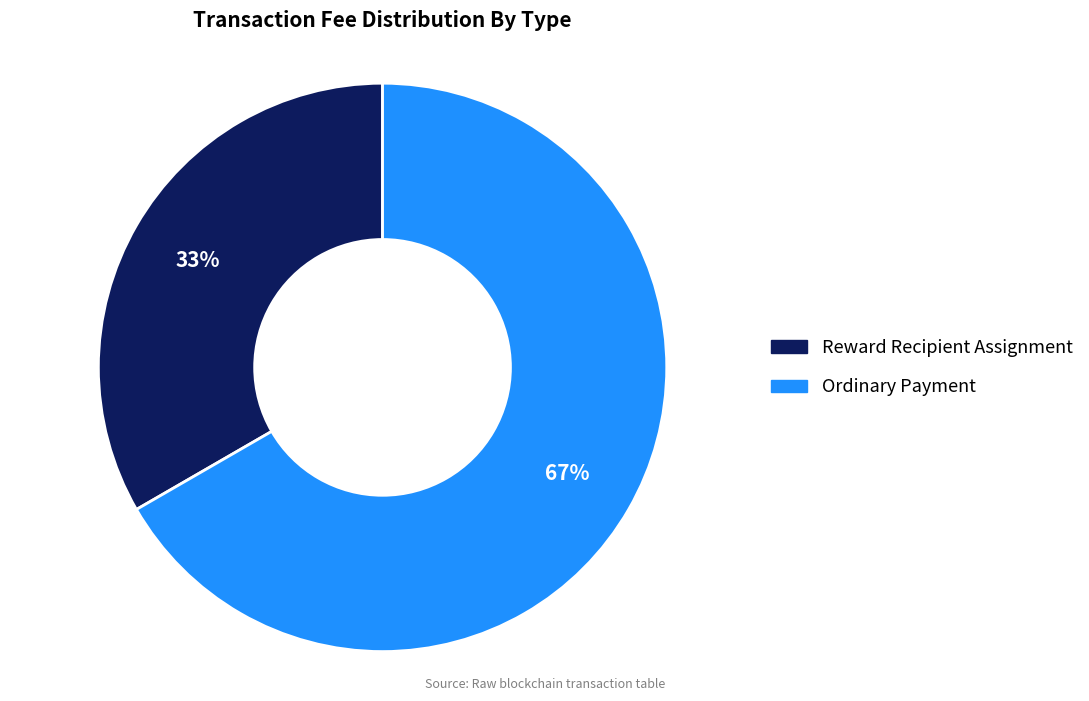

Is Ordinary Payment the majority of the pie?

Yes